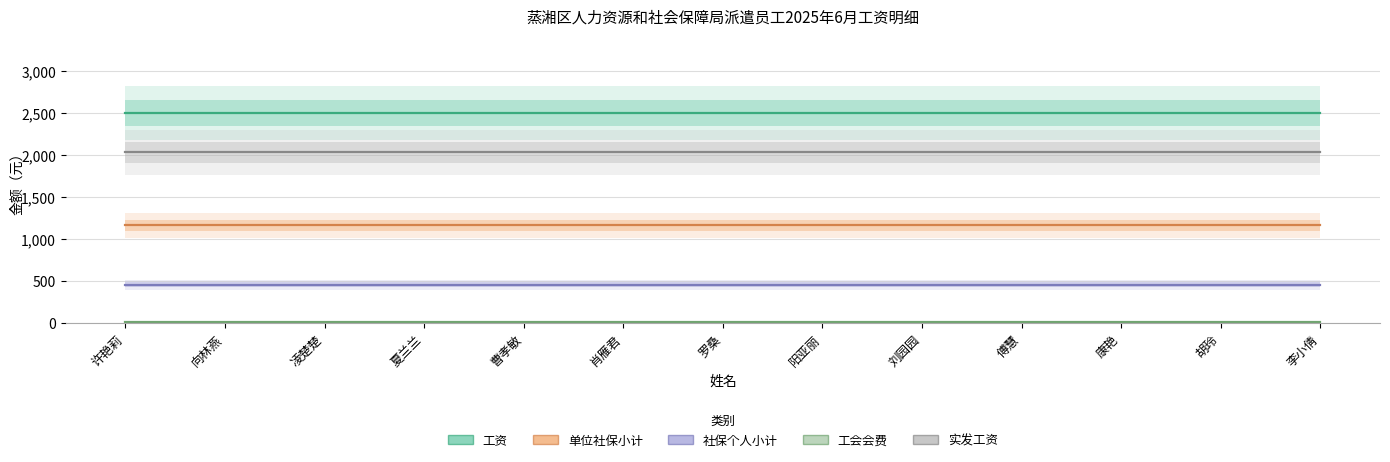

What is the average value of the 工会会费 series?

9.0